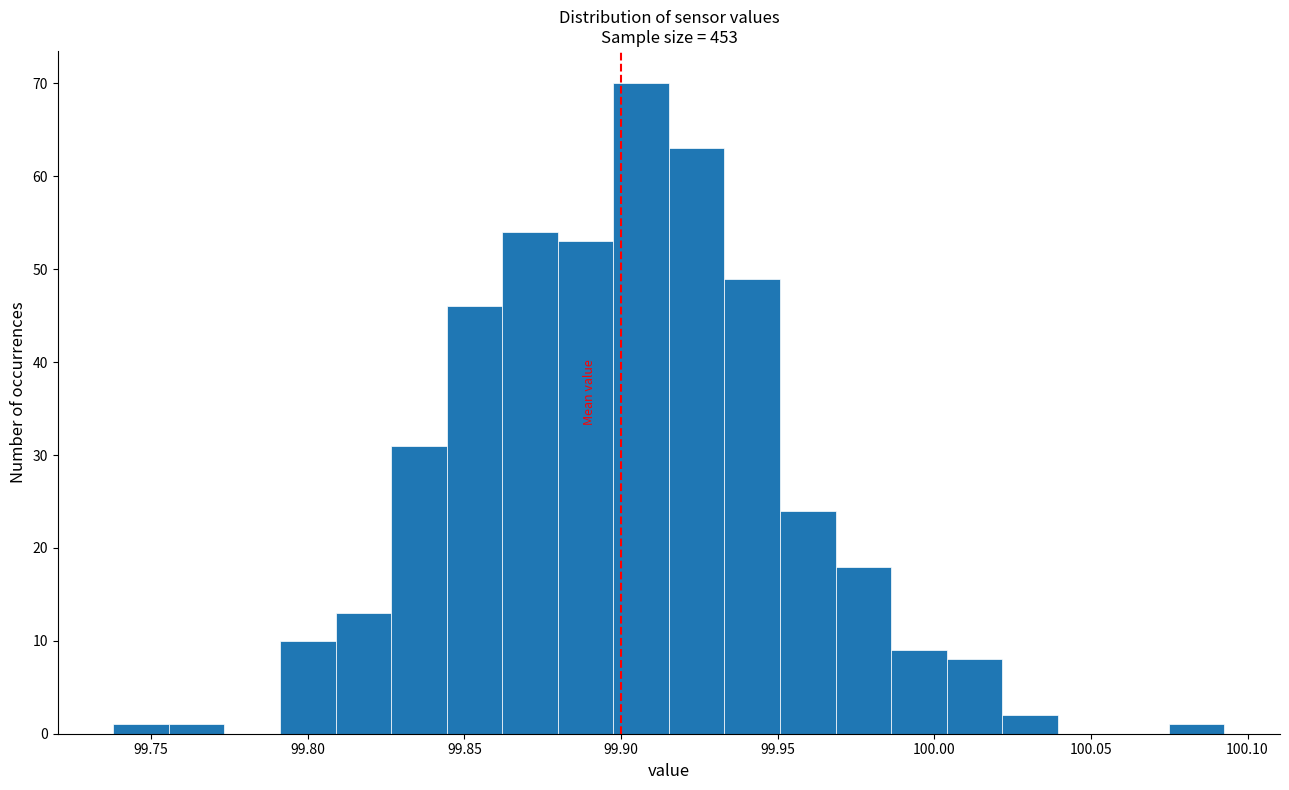

Around what value on the x-axis is the tallest bar? Give the approximate position of its centre, as read against the axis.

99.905